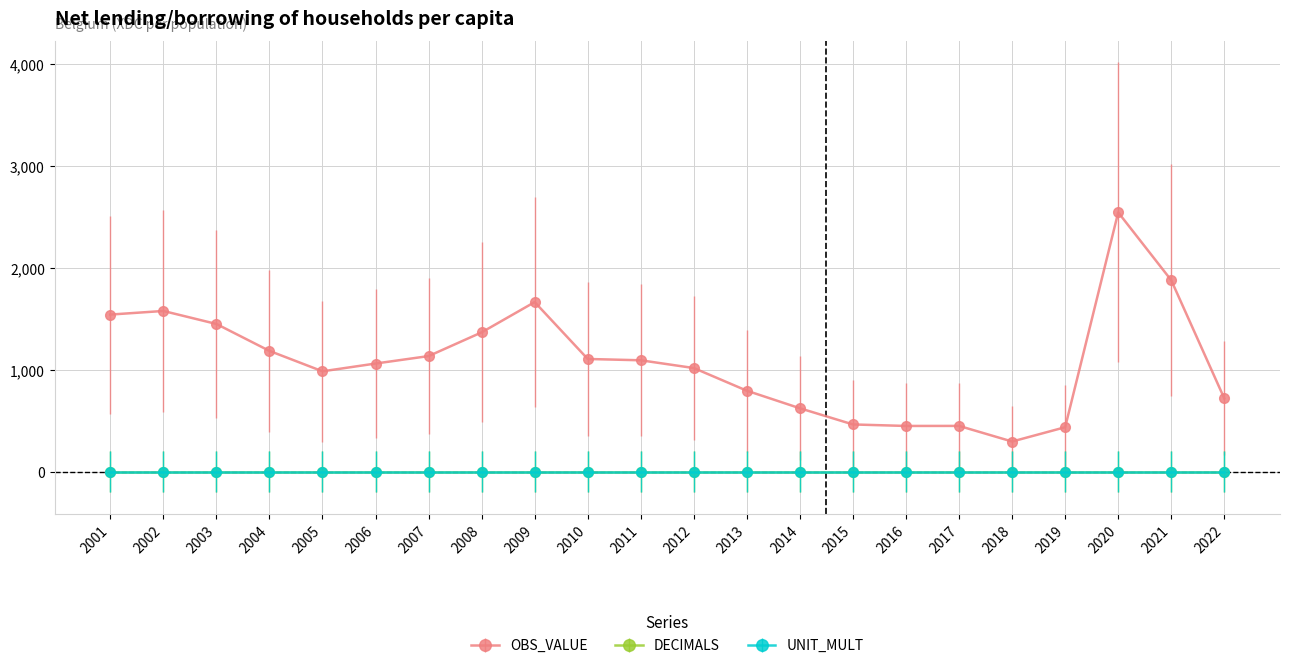

What is the value of the DECIMALS point at the 15th from the left?

2.0